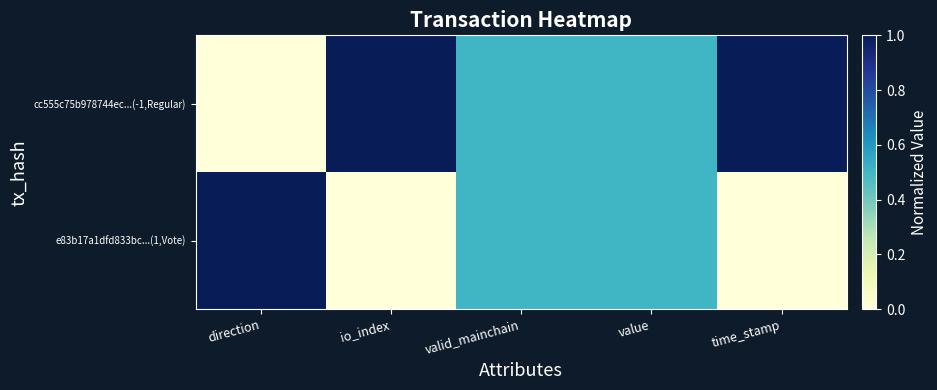

Reading right to left, list all the values displayed in this chart.

cc555c75b978744ec...(-1,Regular): time_stamp=1.0	value=0.5	valid_mainchain=0.5	io_index=1.0	direction=0.0
e83b17a1dfd833bc...(1,Vote): time_stamp=0.0	value=0.5	valid_mainchain=0.5	io_index=0.0	direction=1.0